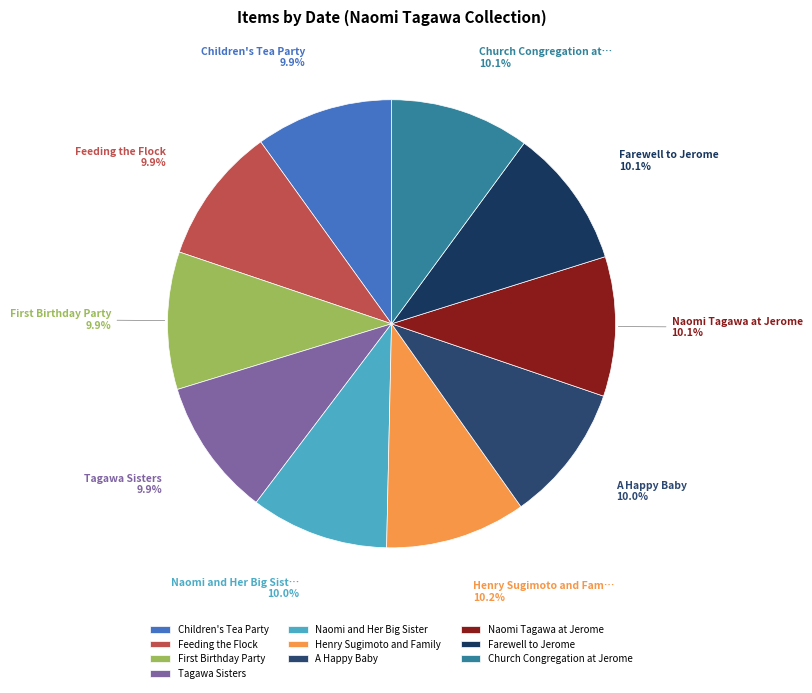

Count the number of slices in the pie.

10